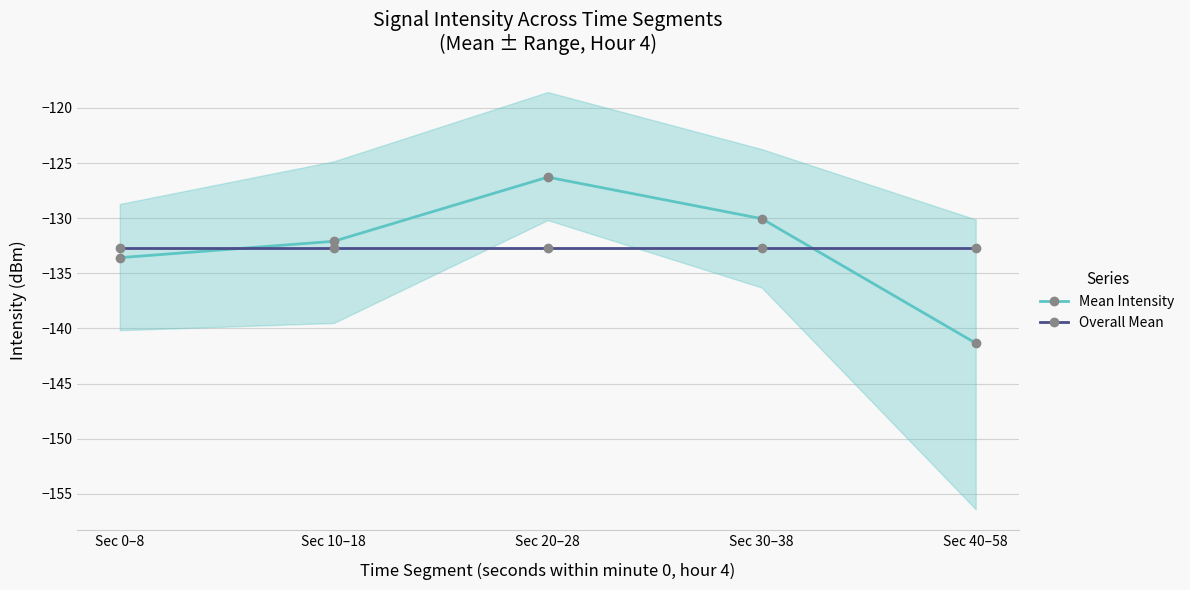

At which label does Mean Intensity first exceed -132?

Sec 20–28